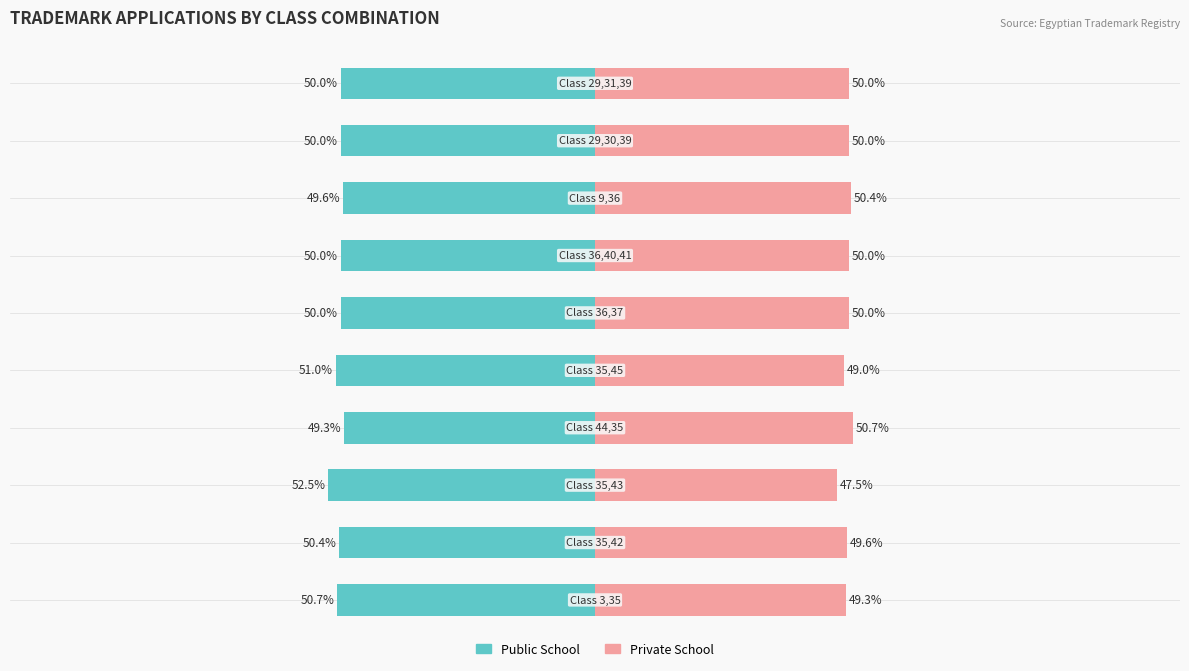

How many bars are there in each group?

2